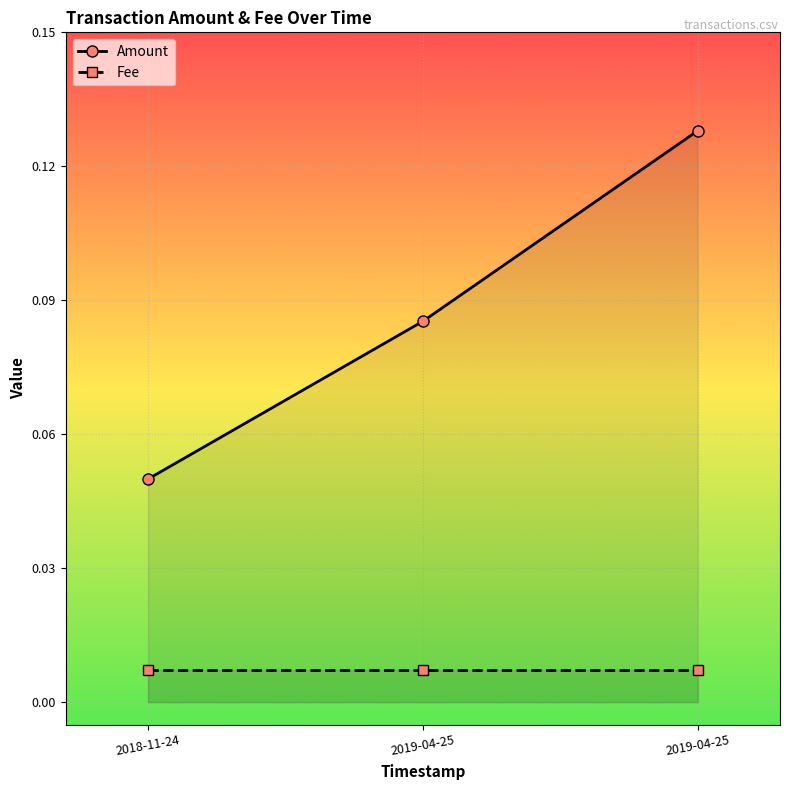

Does the chart display data point markers on the line(s)?

Yes